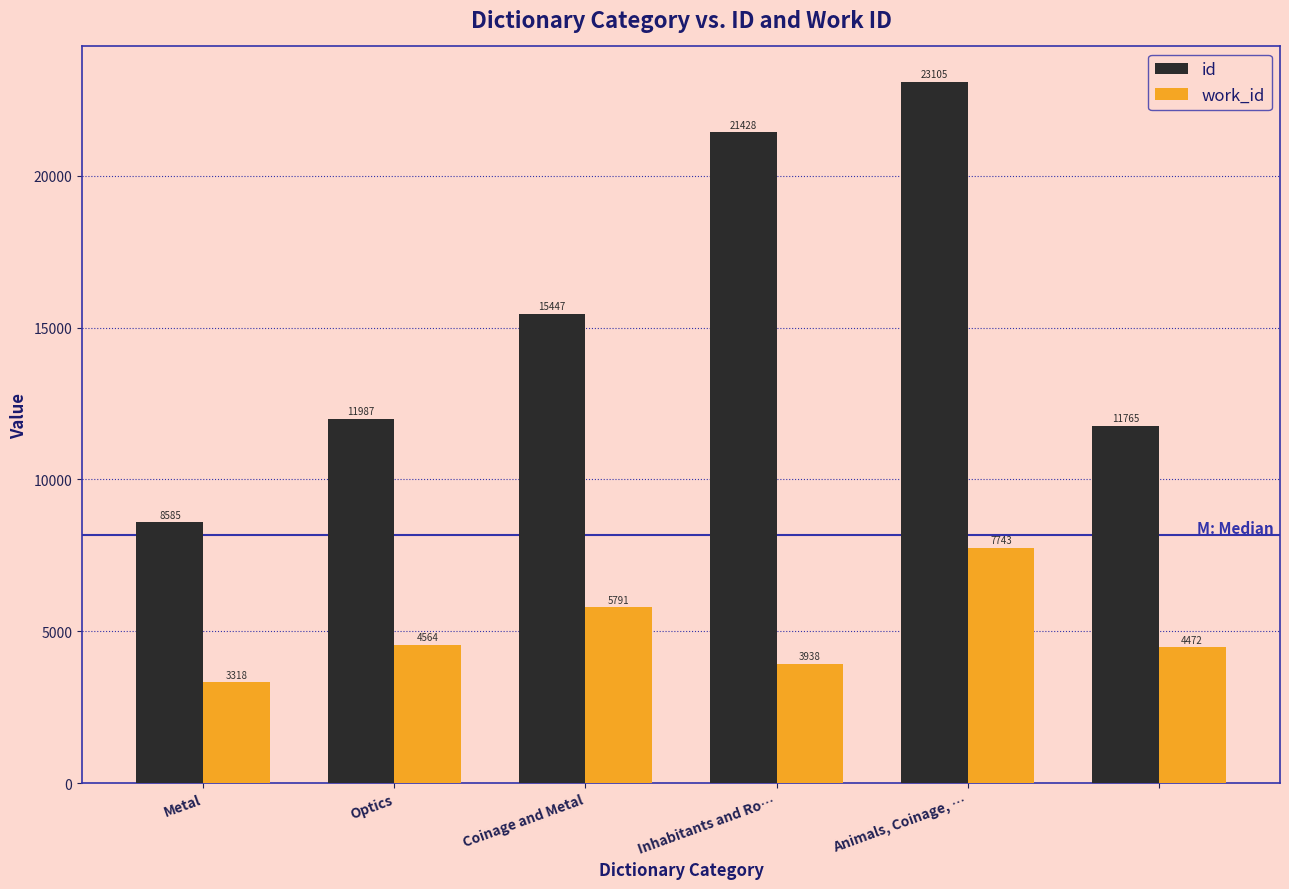

List the series in order of their peak value, highest first.

id, work_id